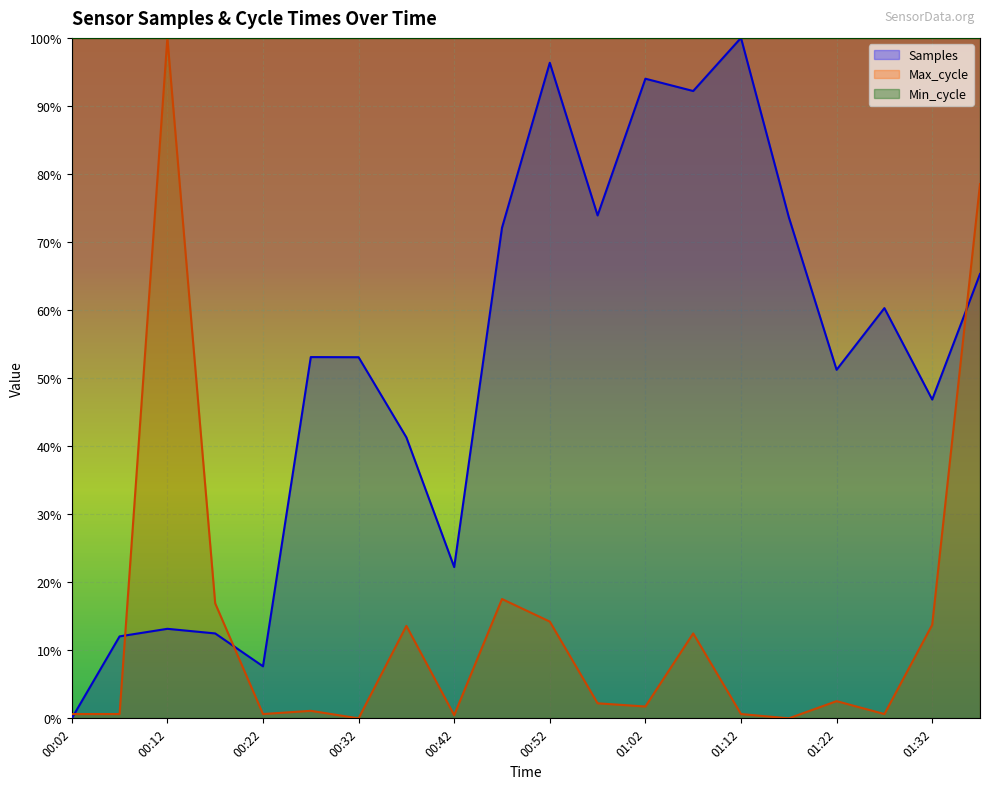

What is the label of the 9th point from the left?

00:42